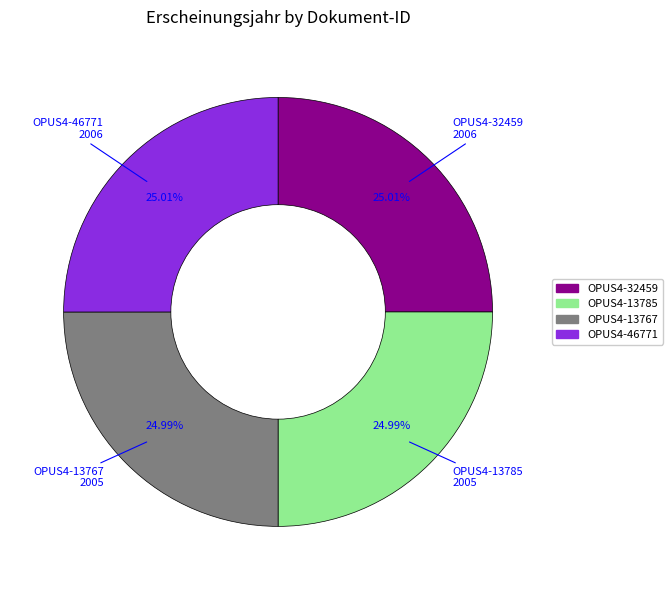

The OPUS4-32459 slice represents 25% of the pie. True or false?

True